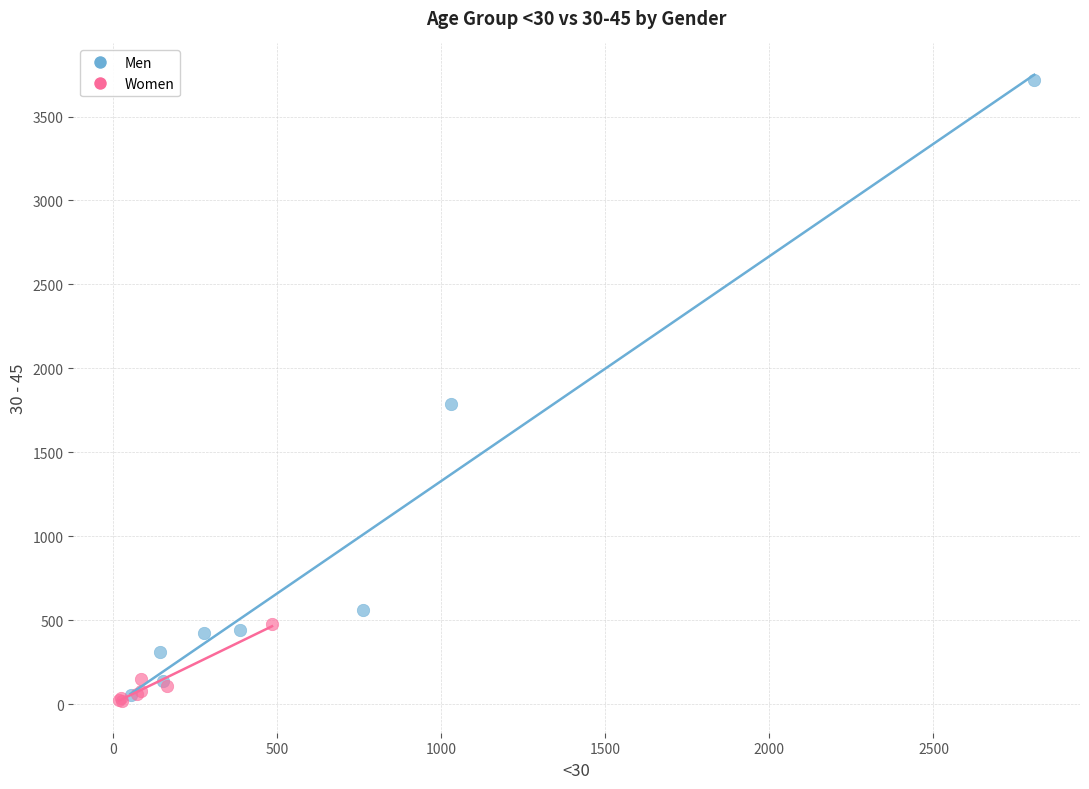

What are all the series names shown in the legend?

Men, Women